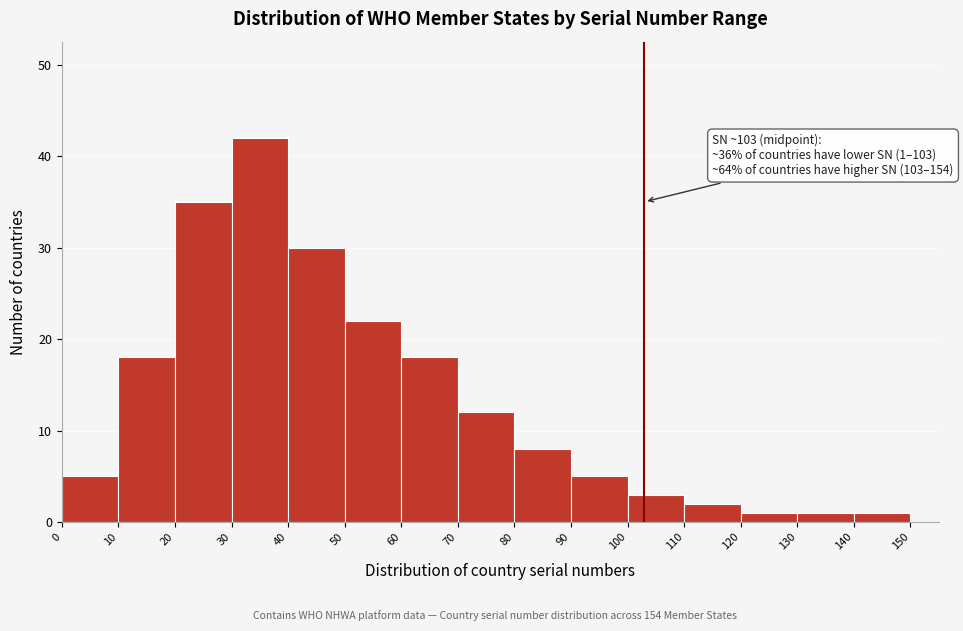

Which range on the x-axis has the tallest bar?

30 to 40